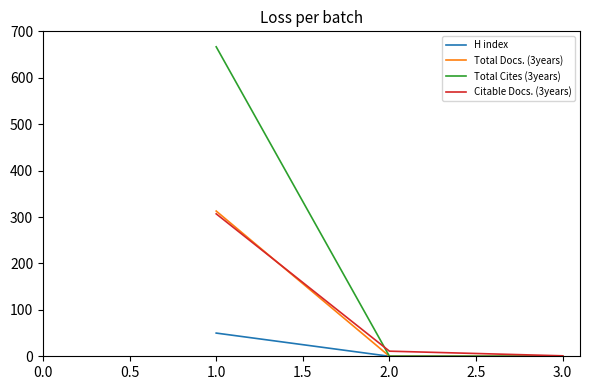

Which series has the largest total across all categories?

Total Cites (3years)